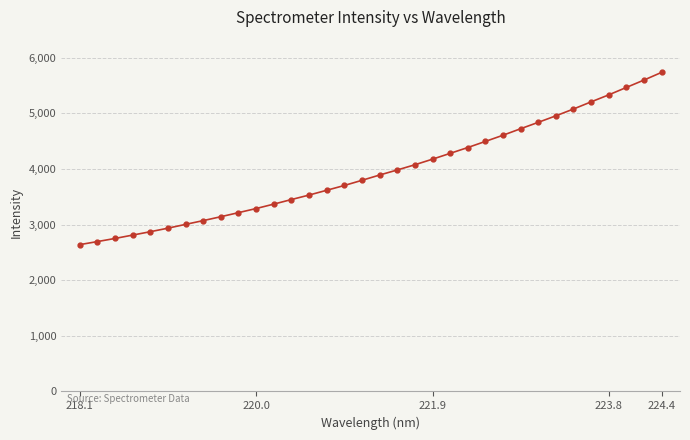

What is the average value?

3960.5